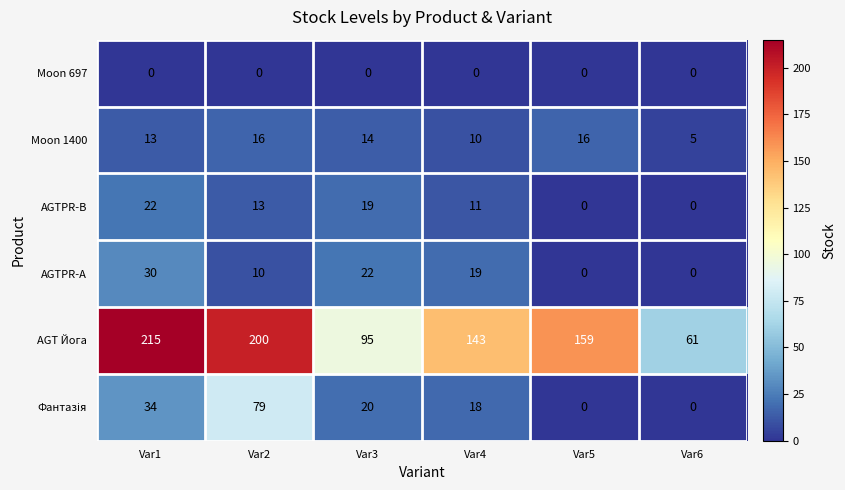

What is the total value across all series at Var2?

318